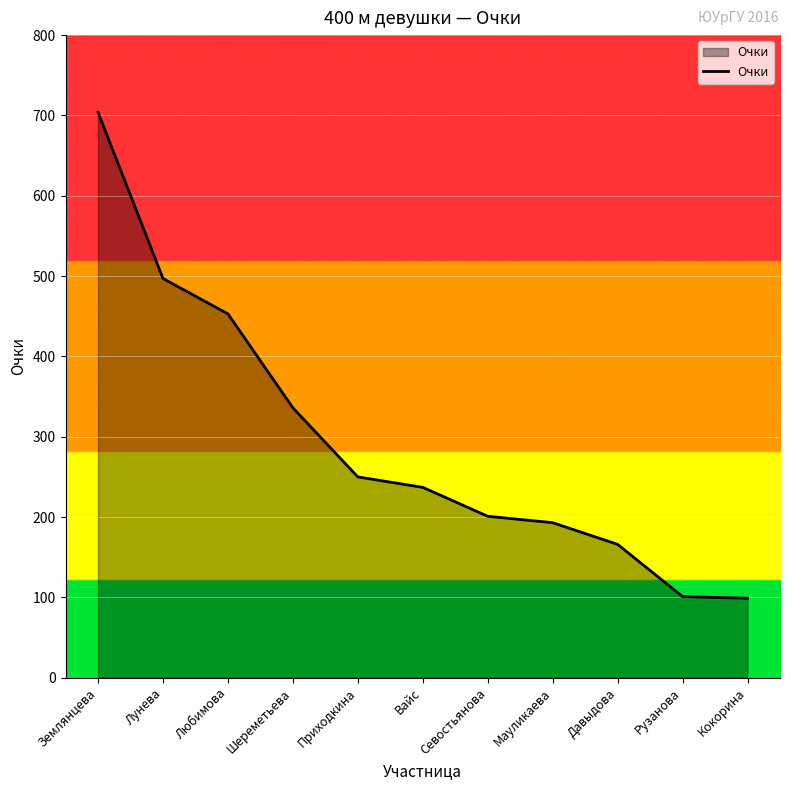

What value does the data have at Кокорина, to the nearest 100?

100